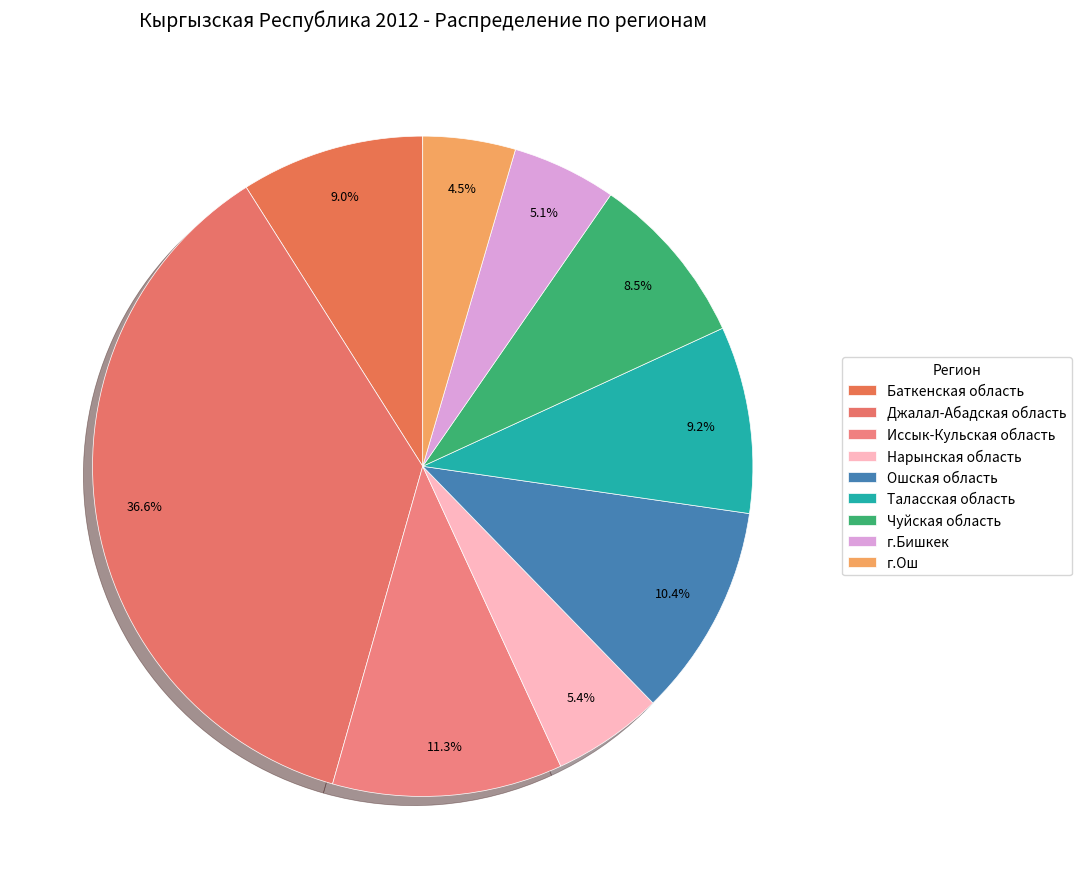

Is there a majority slice in this chart?

No